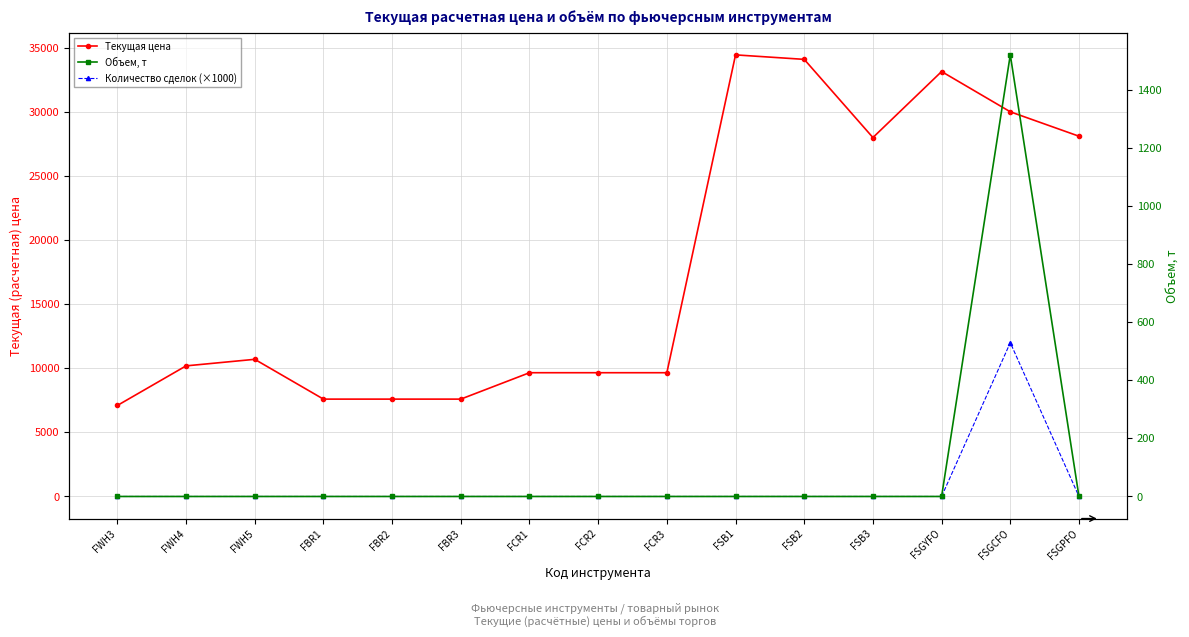

Is it true that Объем, т equals 635.5 at FCR1?

False